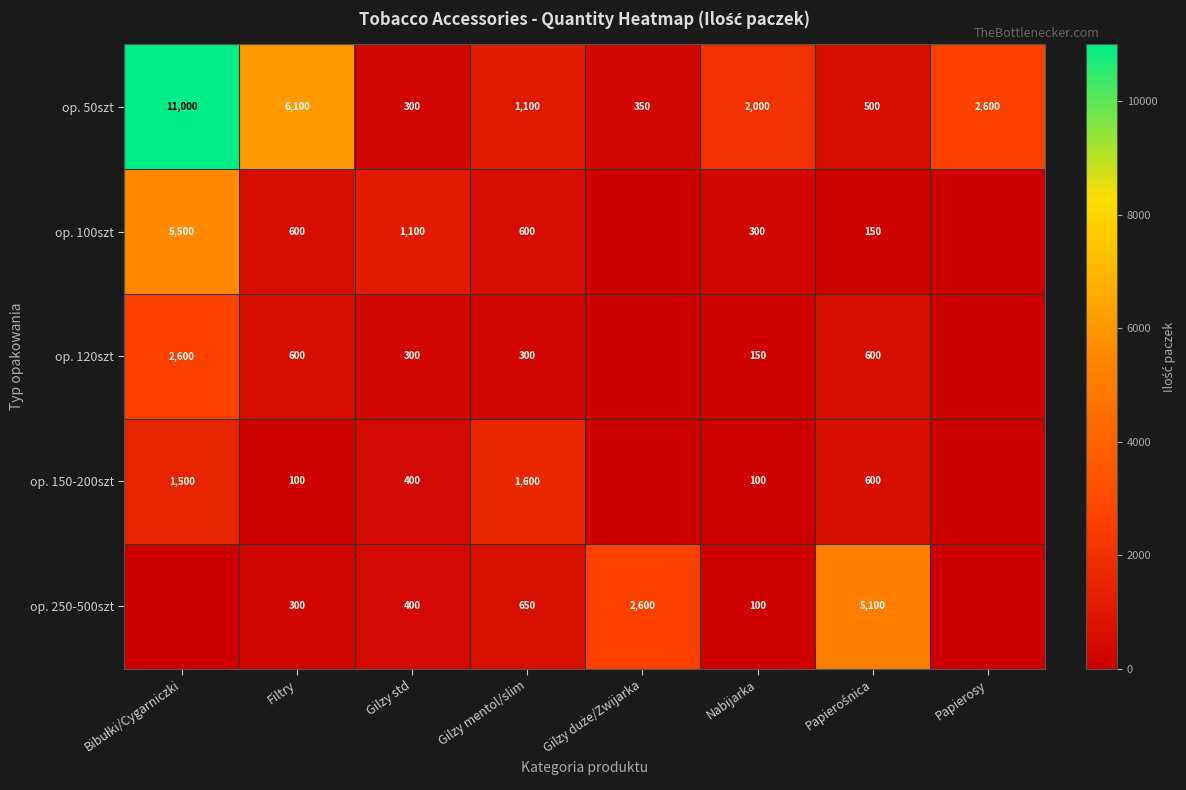

Is it true that op. 100szt equals 399 at Filtry?

False